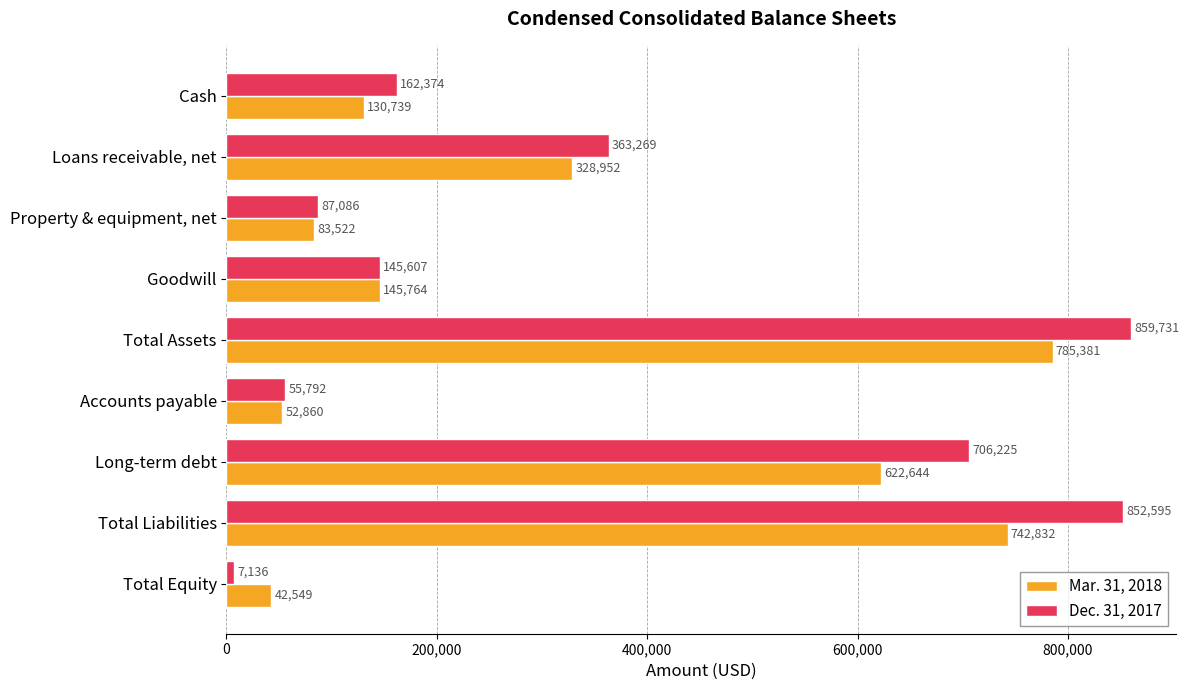

The Dec. 31, 2017 series shows 145607 at Goodwill. True or false?

True